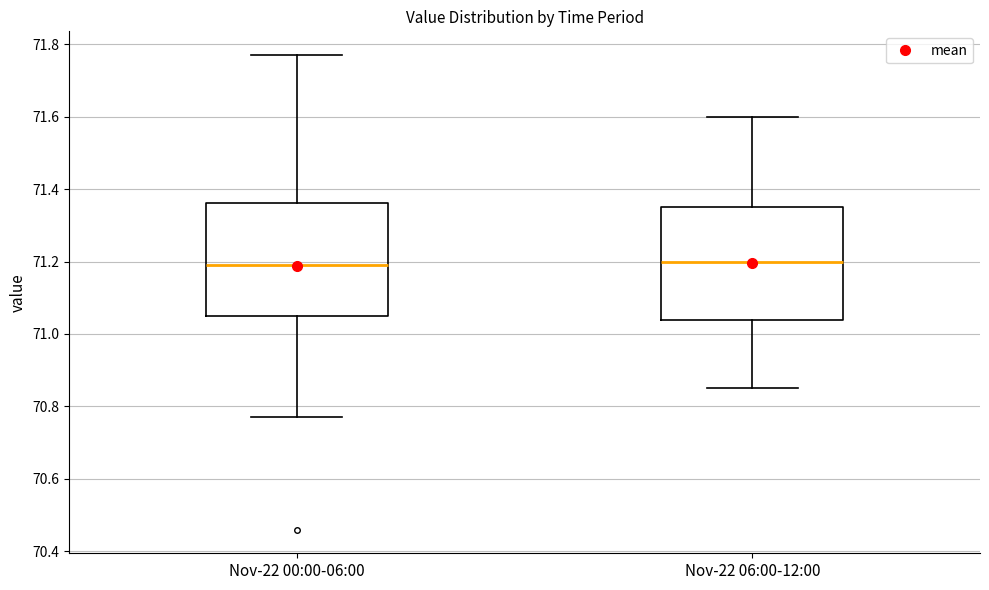

Reading left to right, transcribe this box plot: for each box, give where its median line is, the range the box spans, and where its two whiskers end, as read against the y-axis. The values are not printed on the chart, so give them approximately, as read against the axis.

Nov-22 00:00-06:00: median 71.20, box 71.06 to 71.36, whiskers 70.78 to 71.78
Nov-22 06:00-12:00: median 71.20, box 71.04 to 71.36, whiskers 70.86 to 71.60